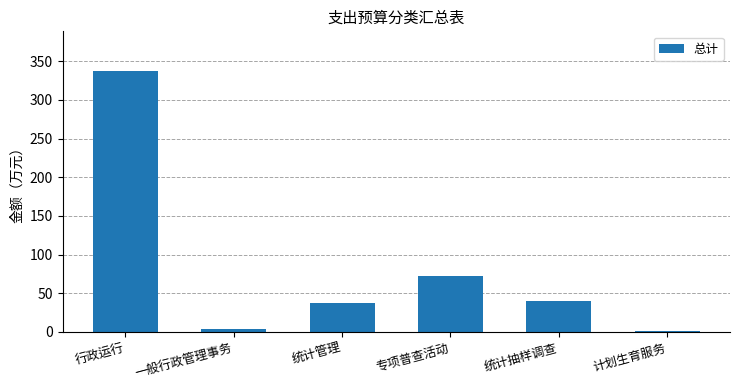

Does the chart contain stacked bars?

No